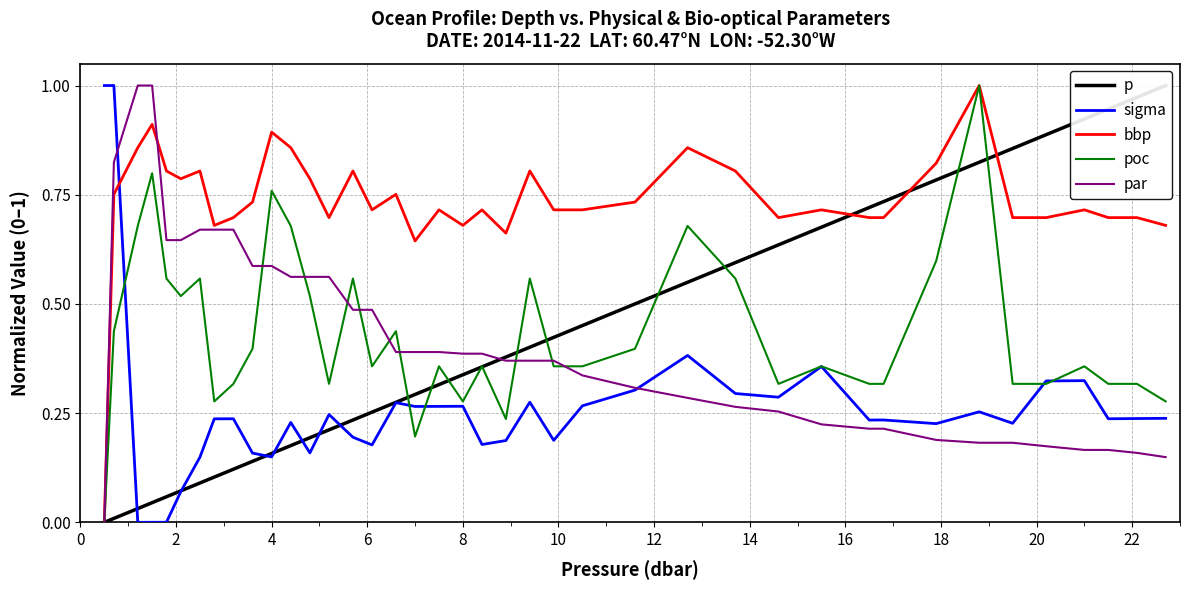

How many interior local valleys does the bbp series have?

10